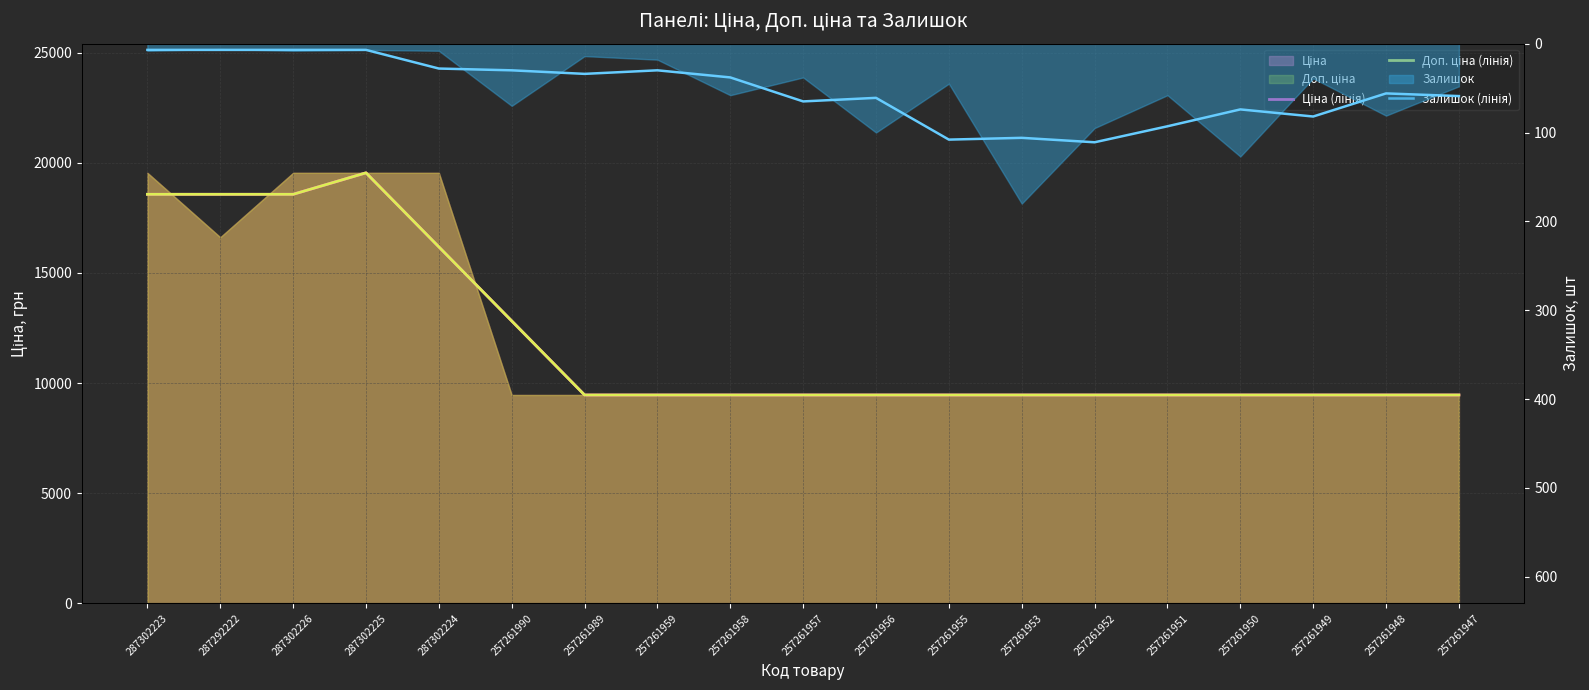

Is it true that Доп. ціна (лінія) equals 9458.9 at 257261958?

True